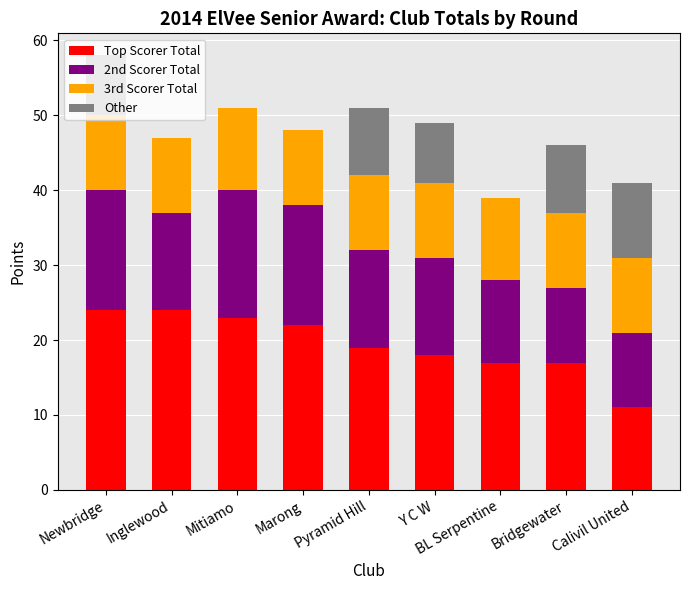

Are the bars horizontal?

No